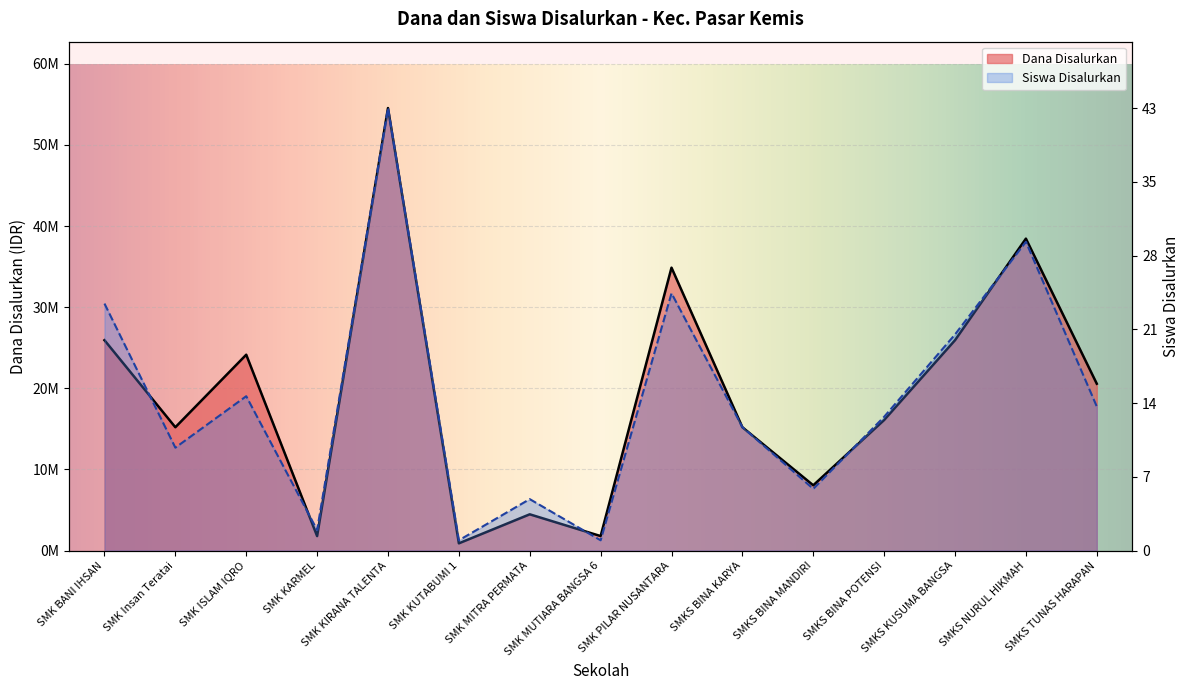

Which series has the largest total across all categories?

Dana Disalurkan